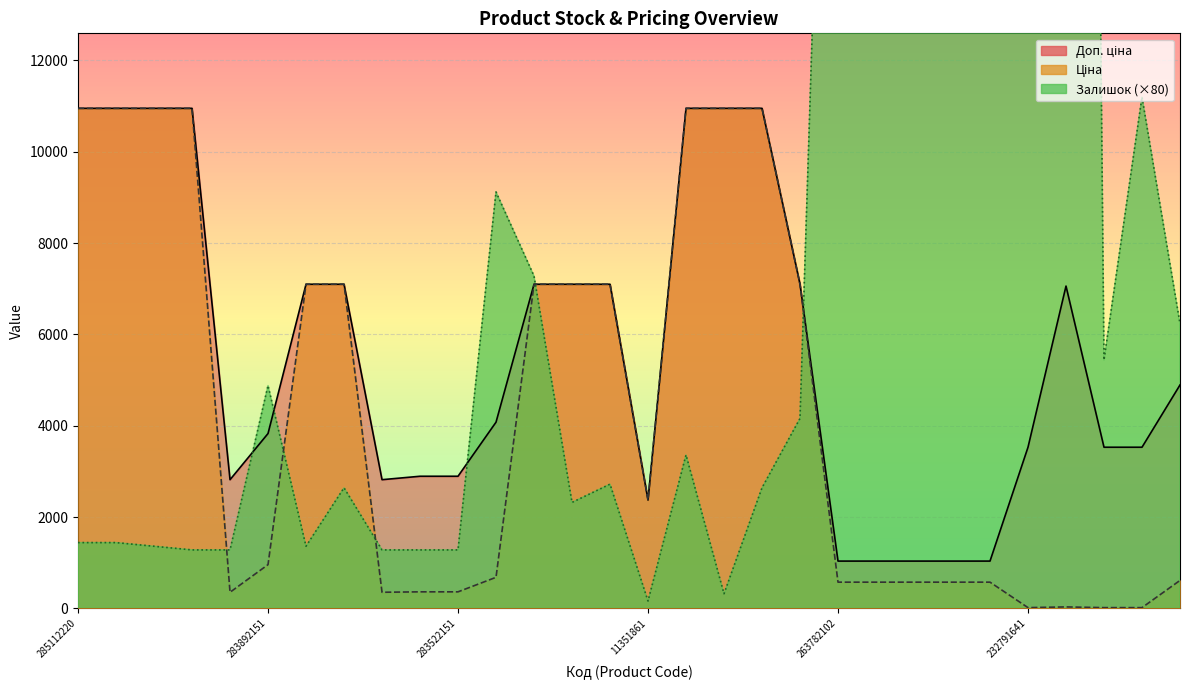

How many data points in Ціна are less than 957?

15